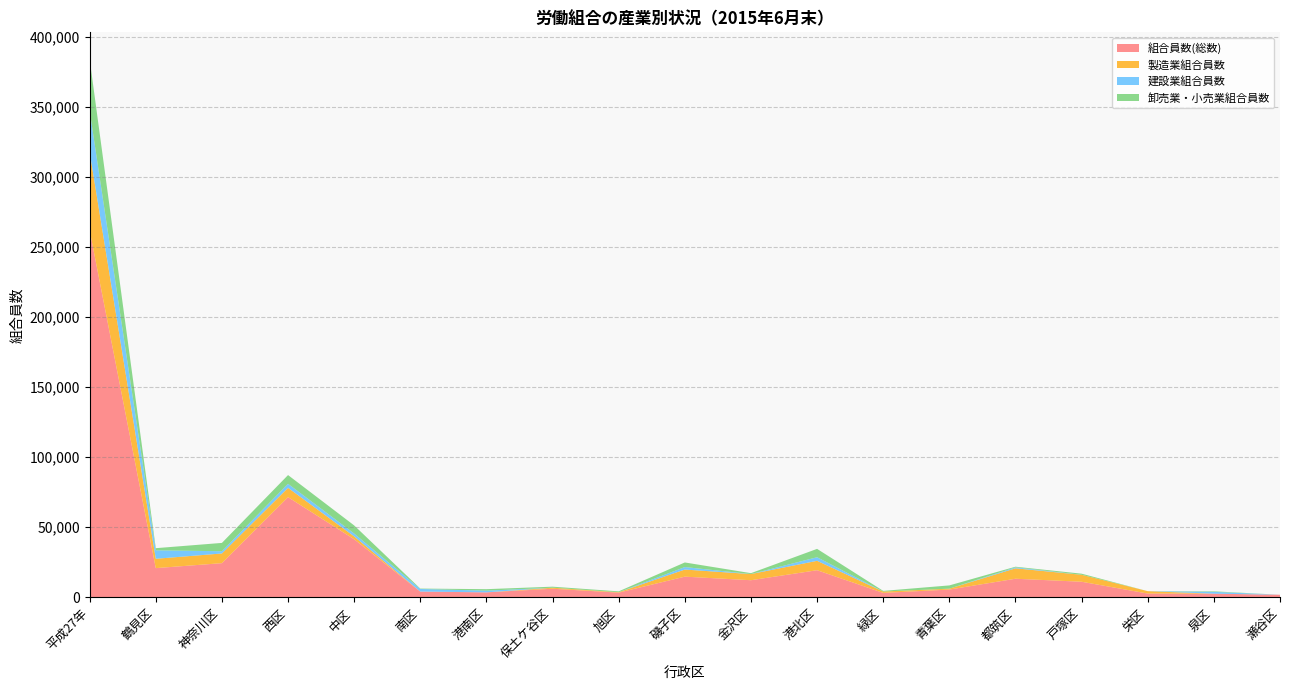

Reading left to right, list all the values displayed in this chart.

組合員数(総数): 平成27年=261997	鶴見区=20857	神奈川区=24398	西区=71512	中区=41453	南区=4095	港南区=3561	保土ケ谷区=6135	旭区=3368	磯子区=14764	金沢区=12220	港北区=19355	緑区=3162	青葉区=5554	都筑区=13276	戸塚区=11130	栄区=2700	泉区=2614	瀬谷区=1843
製造業組合員数: 平成27年=55855	鶴見区=6668	神奈川区=6917	西区=6657	中区=2043	南区=28	港南区=0	保土ケ谷区=735	旭区=307	磯子区=5072	金沢区=4392	港北区=6716	緑区=977	青葉区=630	都筑区=7445	戸塚区=4968	栄区=1701	泉区=0	瀬谷区=0
建設業組合員数: 平成27年=29482	鶴見区=6031	神奈川区=1592	西区=2871	中区=2046	南区=1846	港南区=1210	保土ケ谷区=0	旭区=0	磯子区=1769	金沢区=0	港北区=2562	緑区=0	青葉区=0	都筑区=676	戸塚区=0	栄区=0	泉区=1310	瀬谷区=0
卸売業・小売業組合員数: 平成27年=36761	鶴見区=1534	神奈川区=5945	西区=6236	中区=5786	南区=283	港南区=1063	保土ケ谷区=739	旭区=599	磯子区=3288	金沢区=648	港北区=5958	緑区=471	青葉区=2331	都筑区=461	戸塚区=788	栄区=0	泉区=374	瀬谷区=0